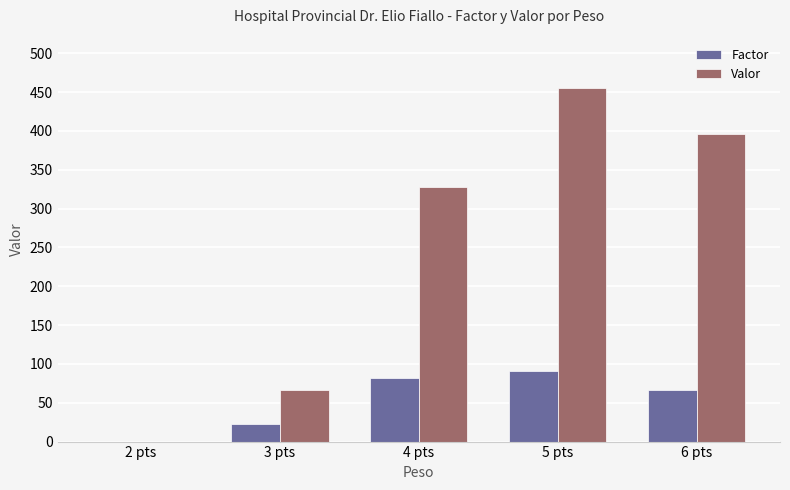

How many groups of bars are there?

5